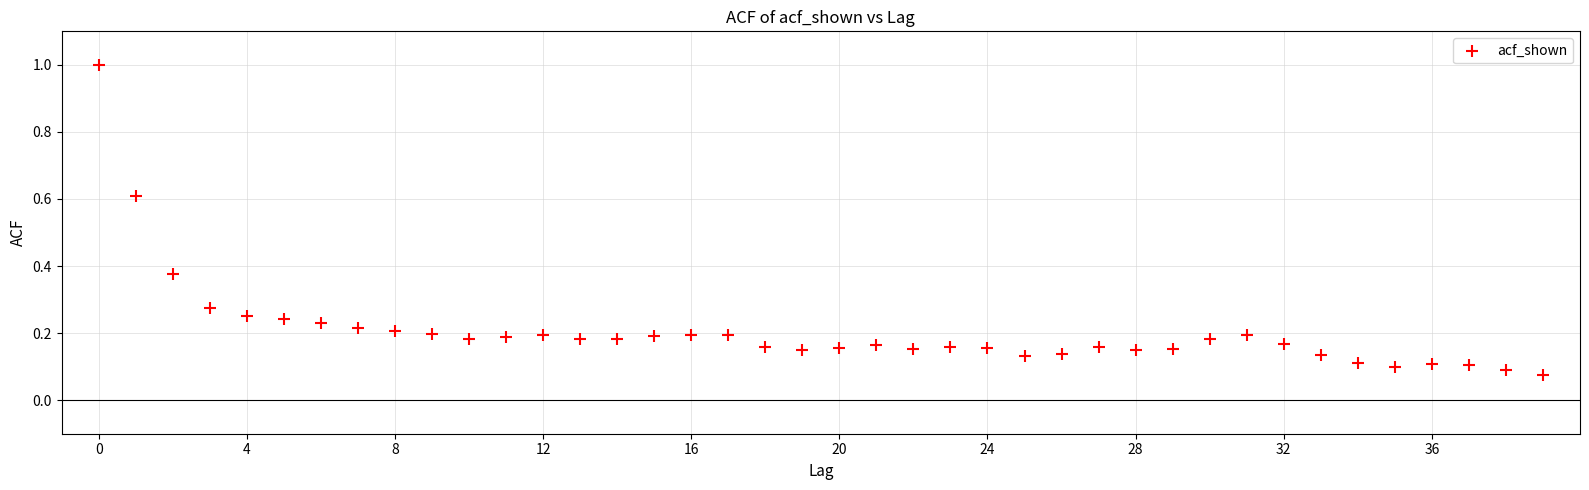

What is the range of Y values (max minus min)?

0.9